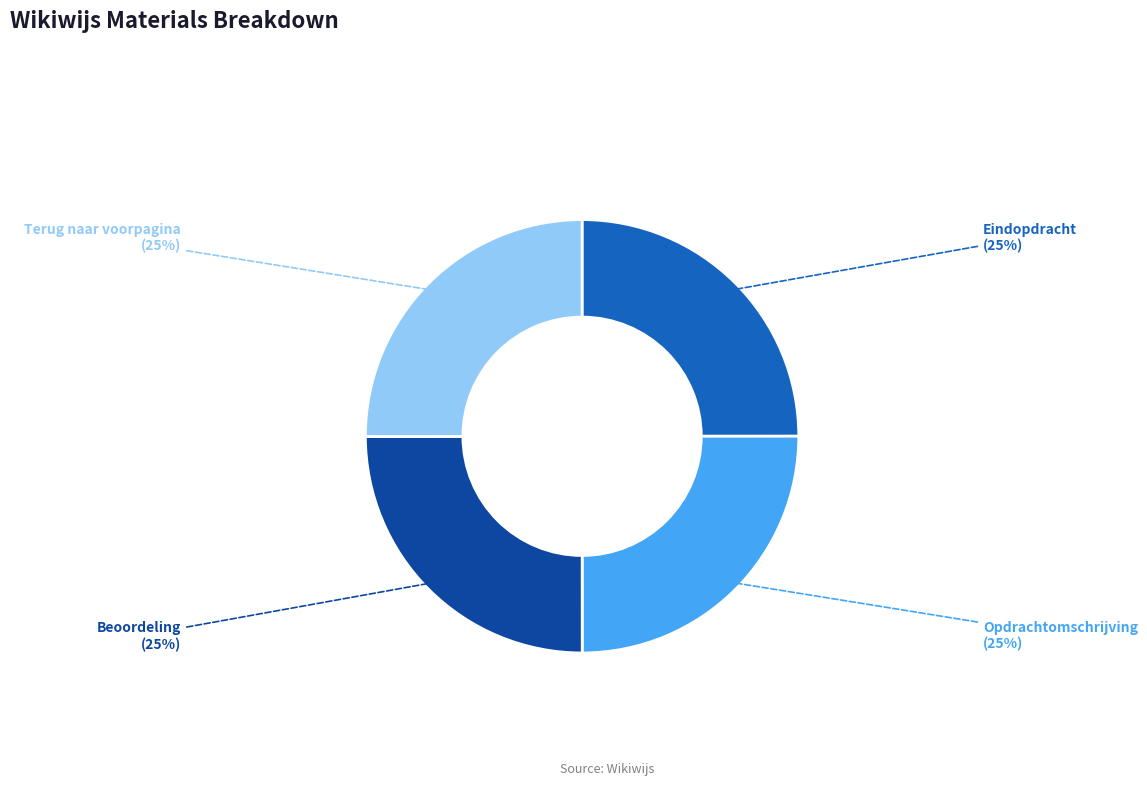

Is Beoordeling the majority of the pie?

No